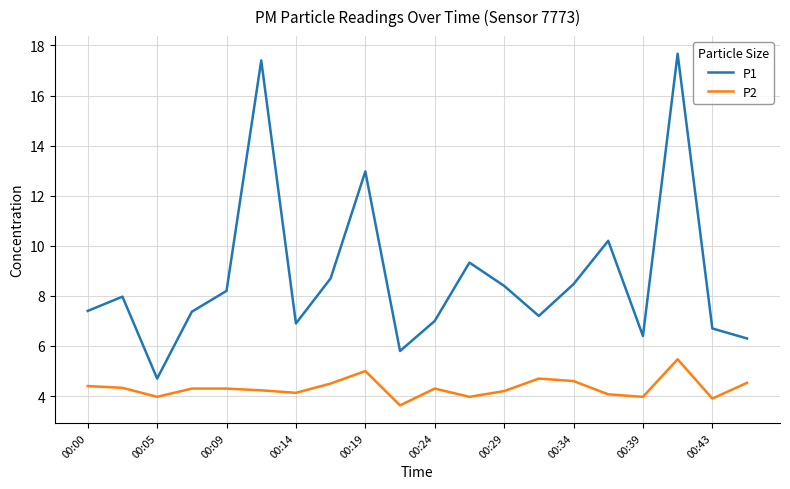

List the series in order of their peak value, lowest first.

P2, P1